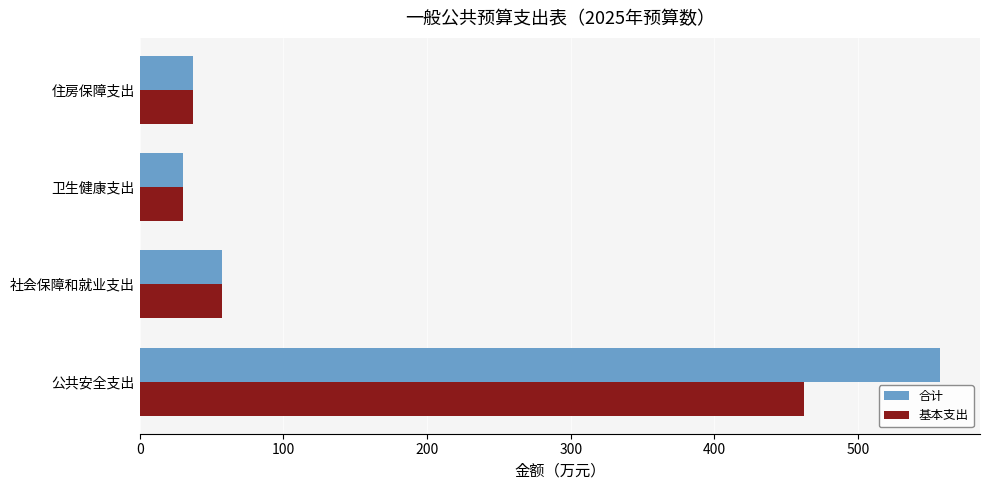

Which series has the largest total across all categories?

合计